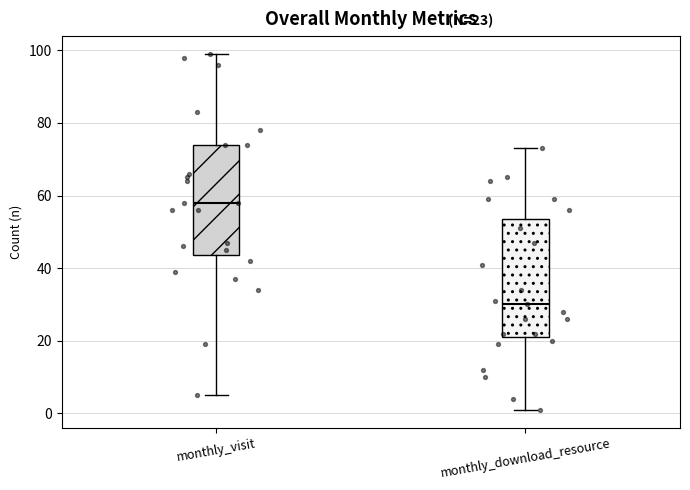

Comparing the boxes themselves (not the whiskers), which one is the tallest?

monthly_download_resource